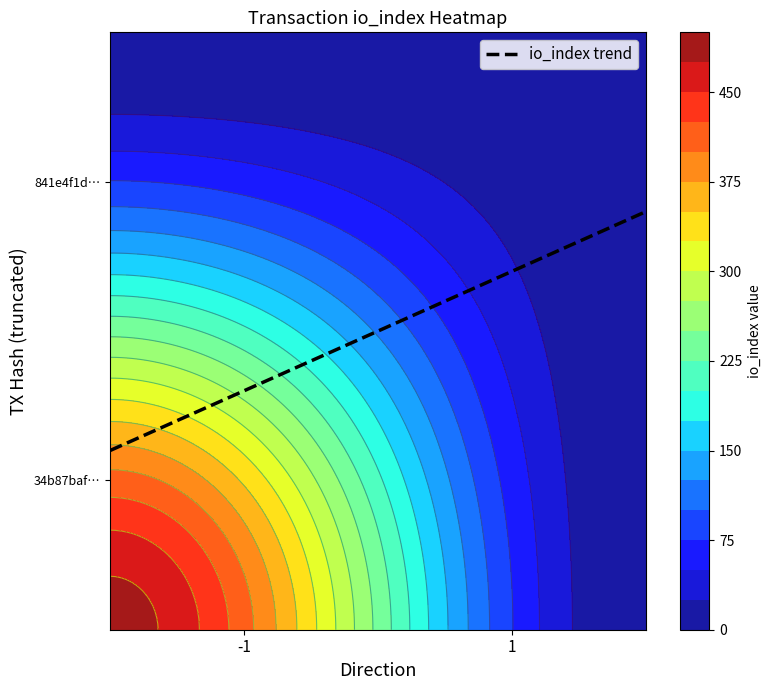

What is the average value of the 34b87bafcd86b76a54816ead79f17b9851d1864 series?

242